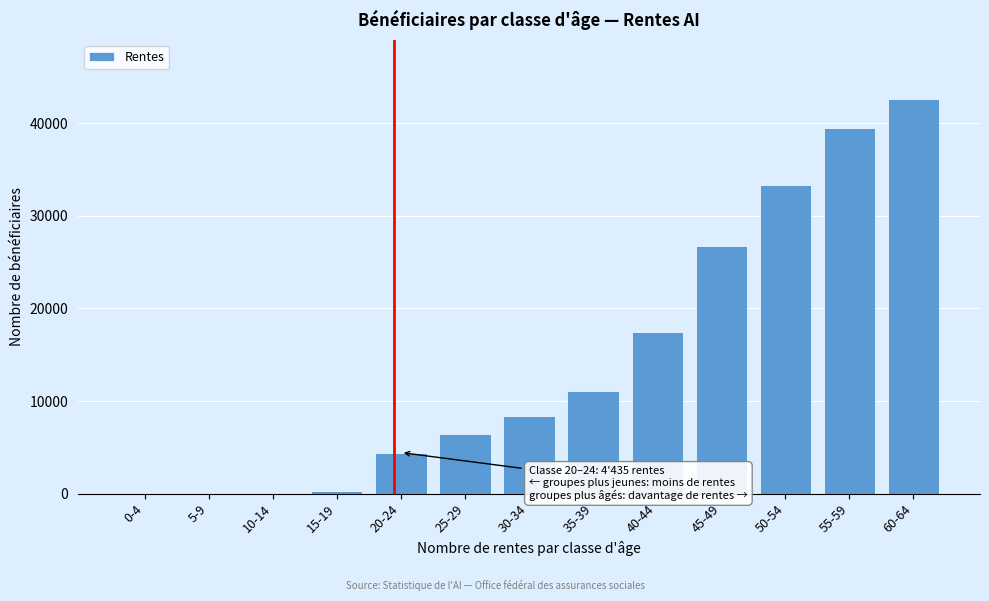

Reading left to right, list all the values displayed in this chart.

0-4=0	5-9=0	10-14=0	15-19=241	20-24=4435	25-29=6454	30-34=8433	35-39=11134	40-44=17472	45-49=26712	50-54=33337	55-59=39443	60-64=42594